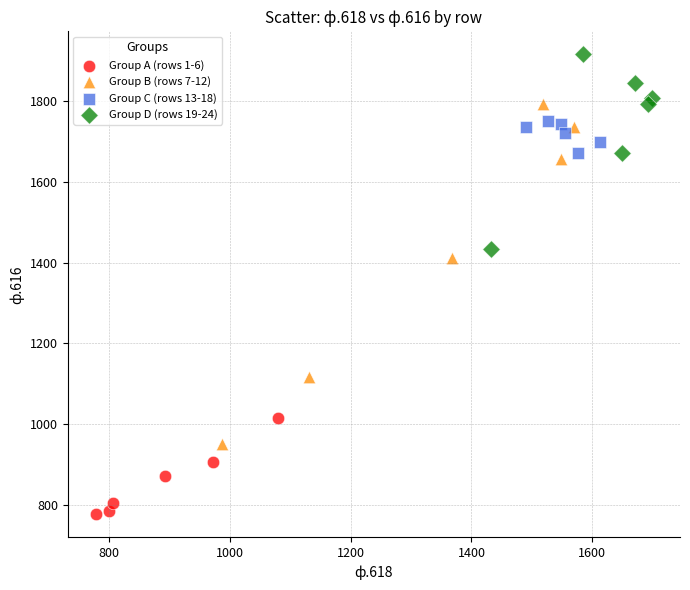

Which series reaches the maximum Y coordinate?

Group D (rows 19-24)